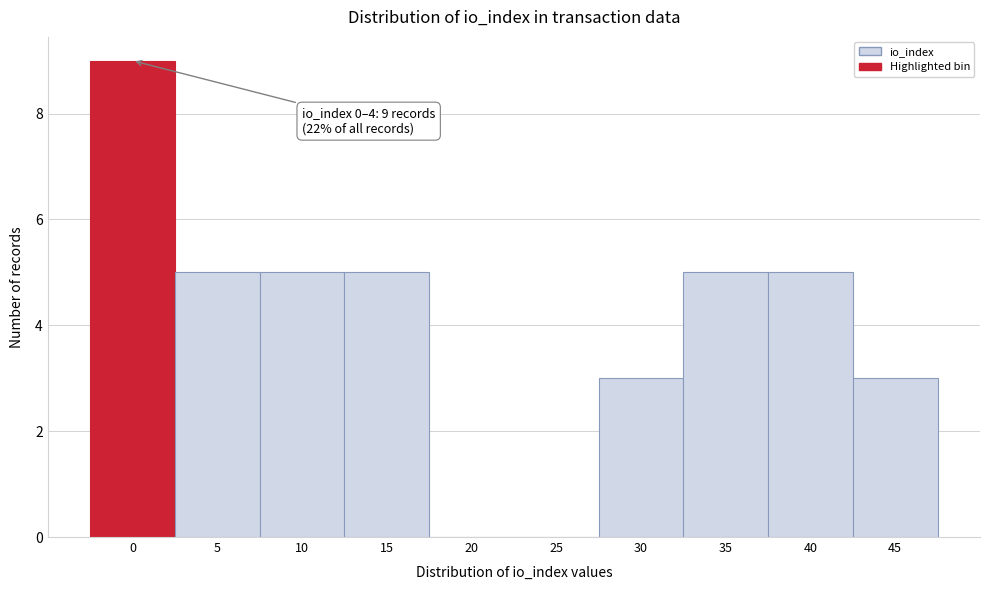

Reading left to right, transcribe all the data shown in this chart.

0=9	5=5	10=5	15=5	20=0	25=0	30=3	35=5	40=5	45=3